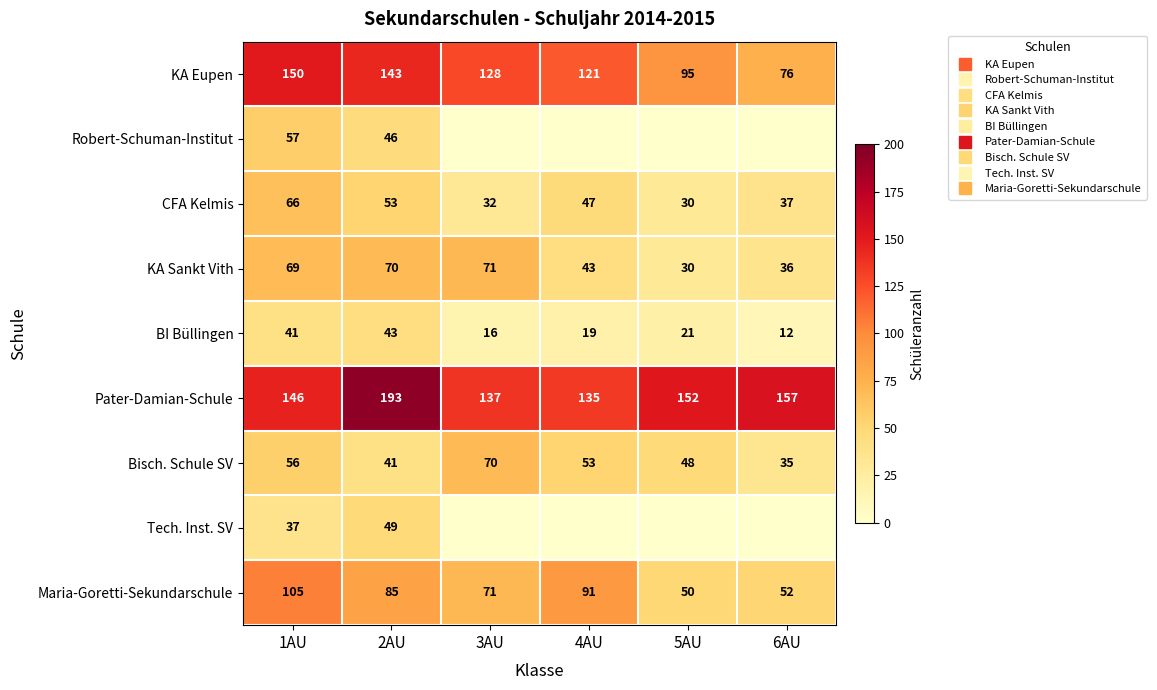

Rank the series at 1AU from highest to lowest value.

KA Eupen, Pater-Damian-Schule, Maria-Goretti-Sekundarschule, KA Sankt Vith, CFA Kelmis, Robert-Schuman-Institut, Bisch. Schule SV, BI Büllingen, Tech. Inst. SV